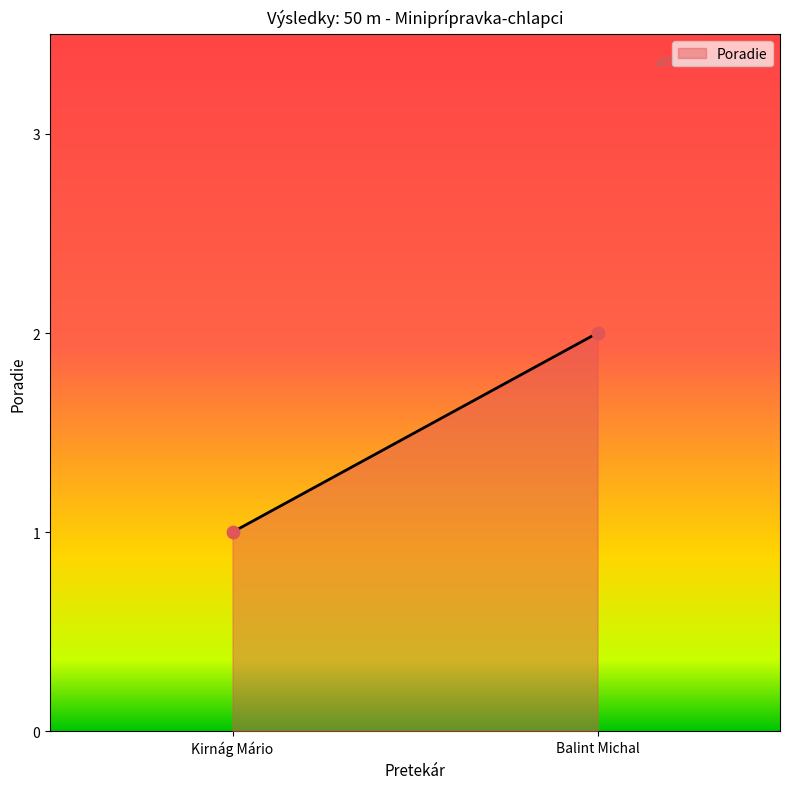

List the coordinates of all points as (Y, X) pairs, reading left to right.

(1, 1)  (2, 2)